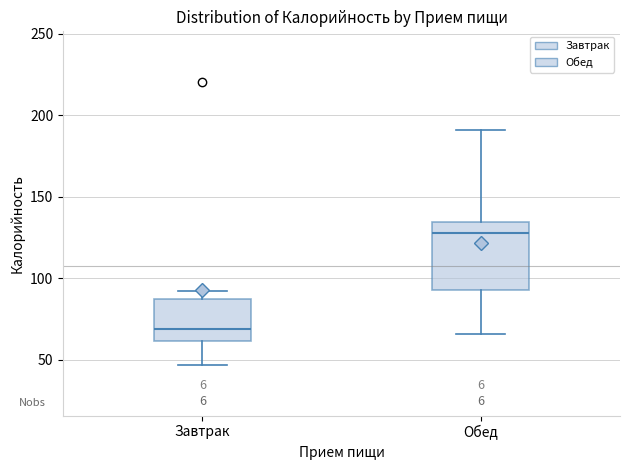

Which box has the highest median line?

Обед